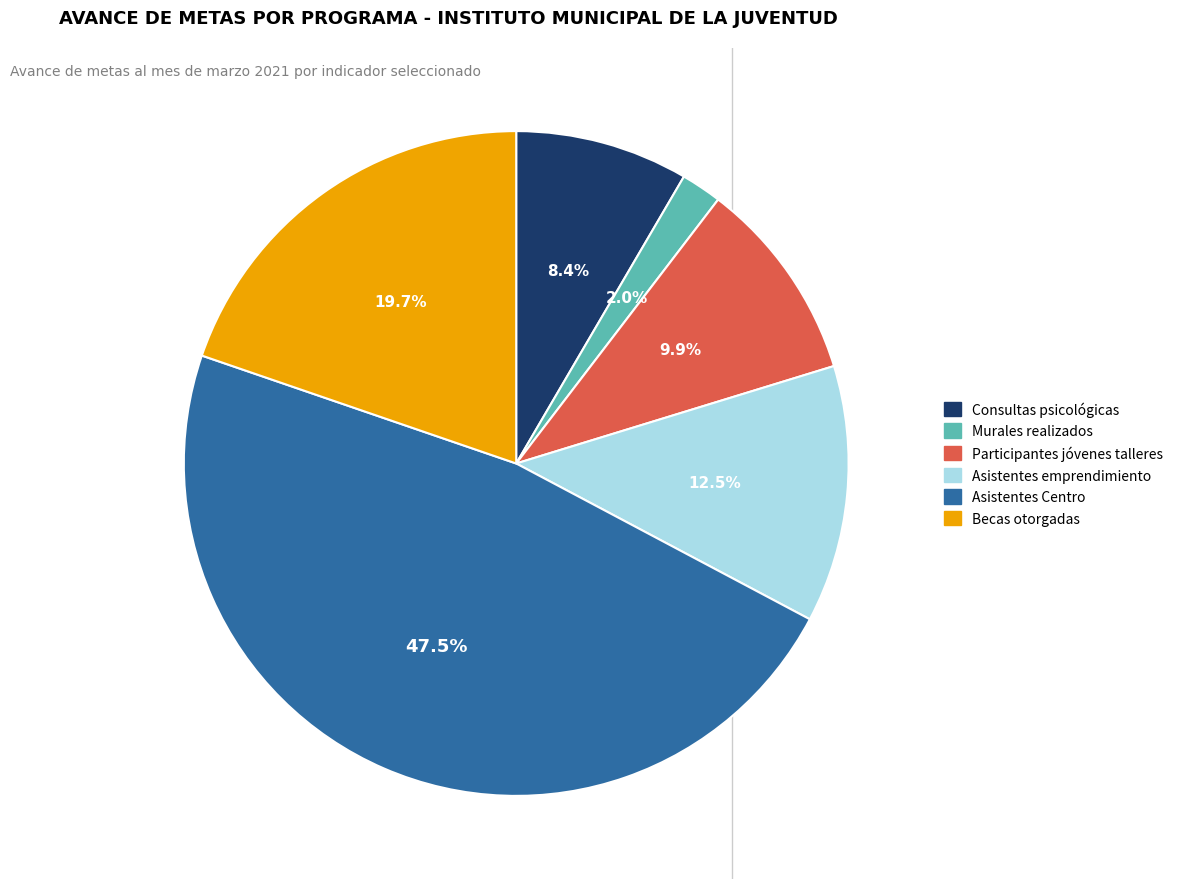

How many segments does this pie chart have?

6